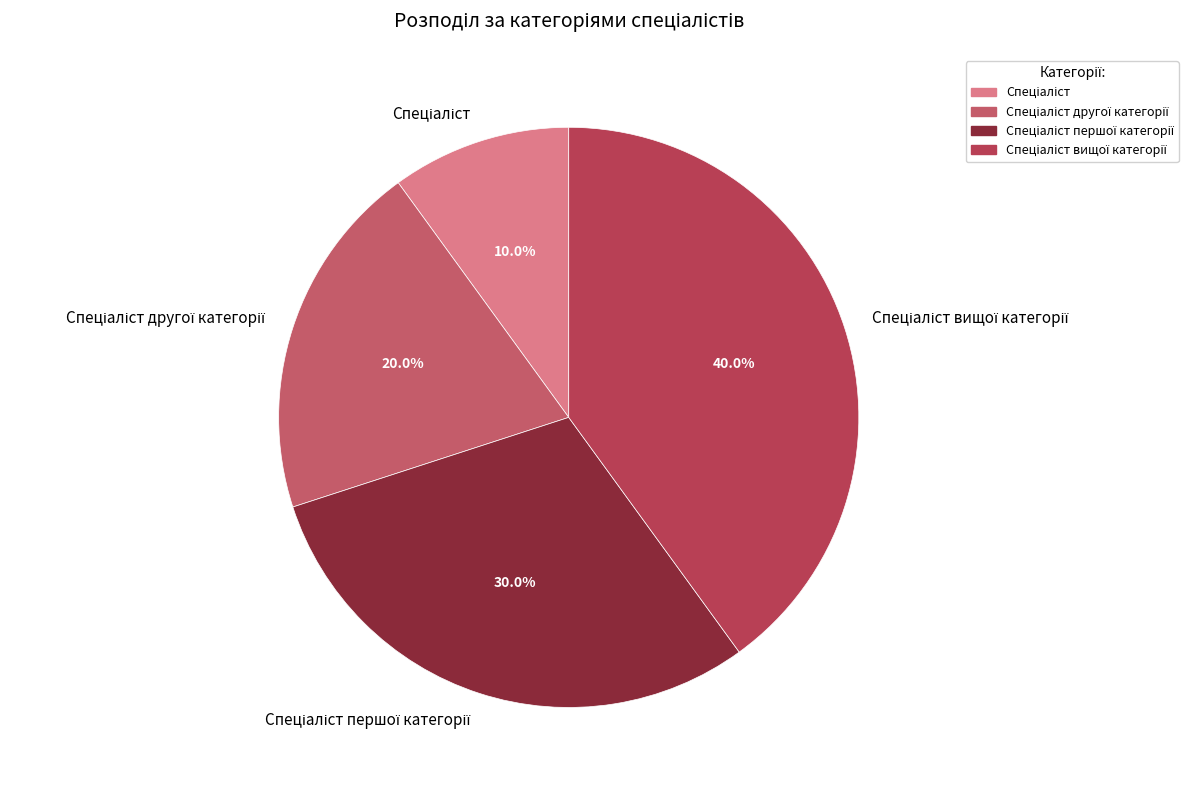

Does any single category account for the majority?

No